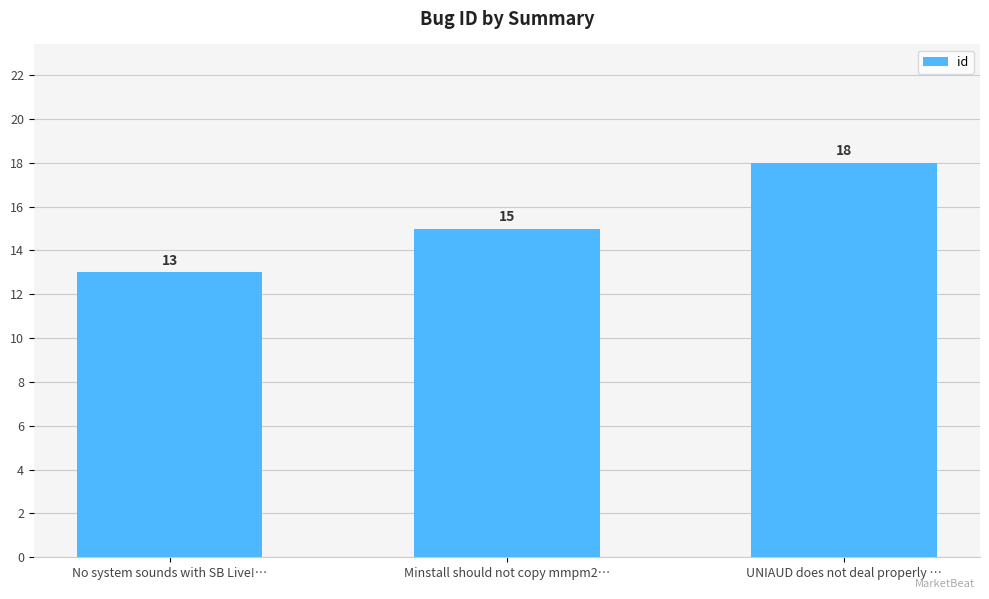

Reading right to left, what are all the values shown in this chart?

18	15	13